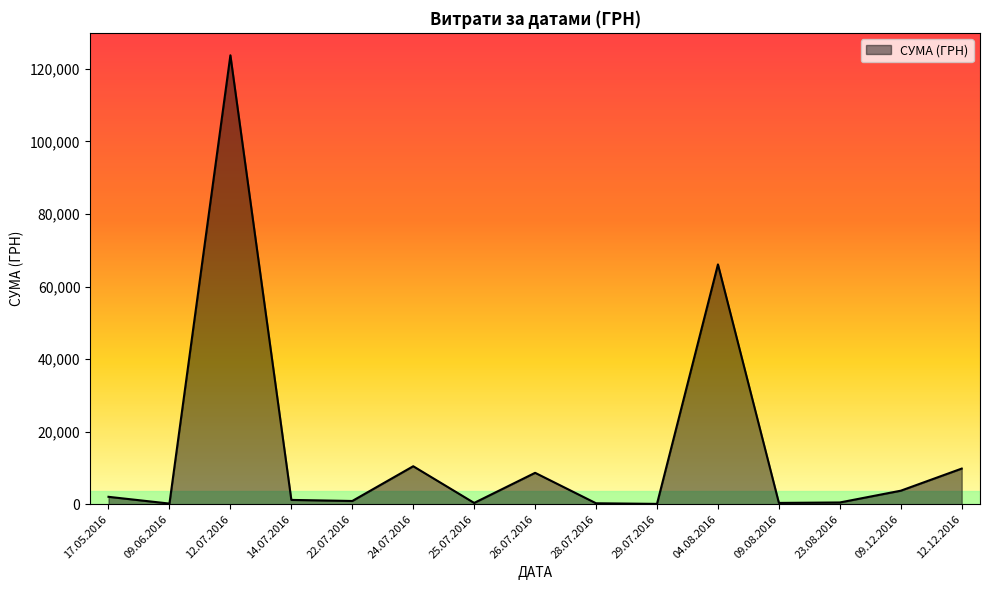

What is the minimum value shown in the chart?

97.8